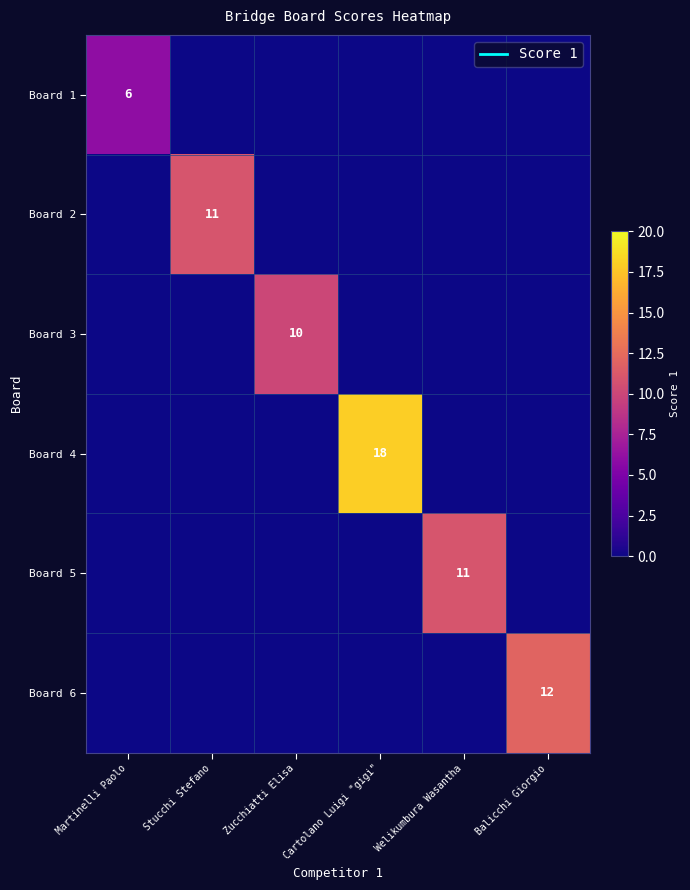

Which label corresponds to the smallest value in the chart?

Stucchi Stefano